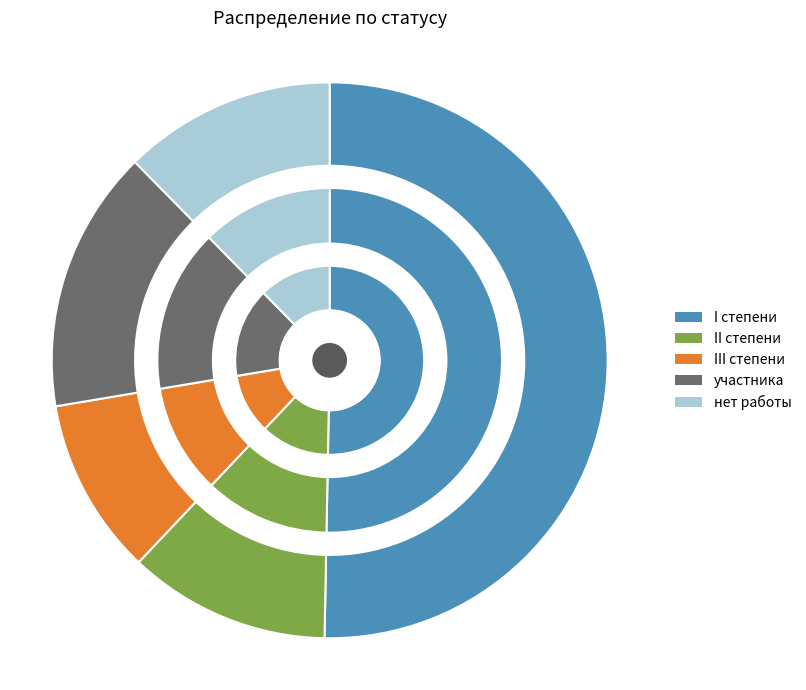

Combined, what portion of the pie is II степени and I степени?

62.1%